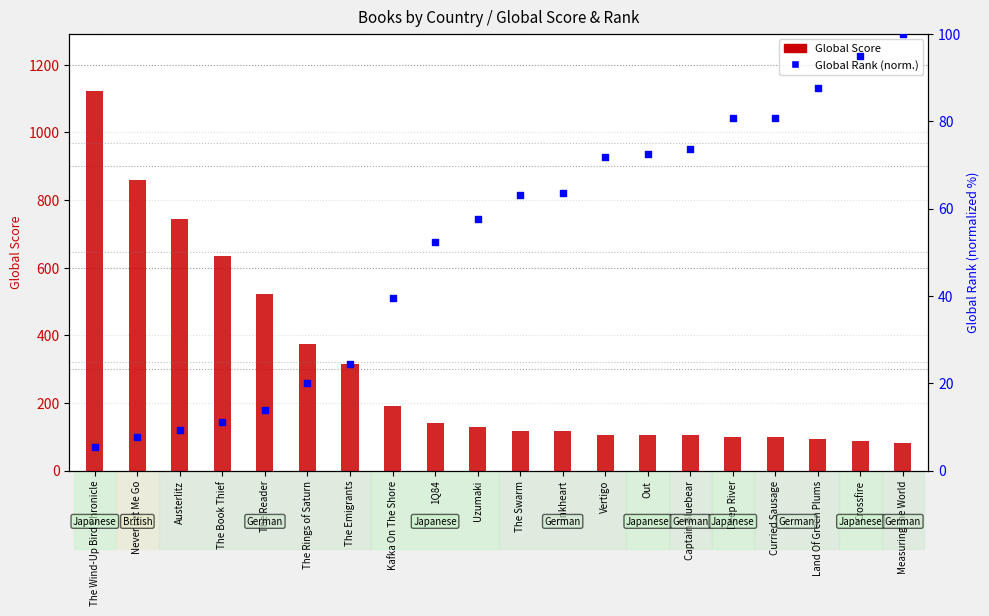

Which series has the widest spread of Y values?

Global Score